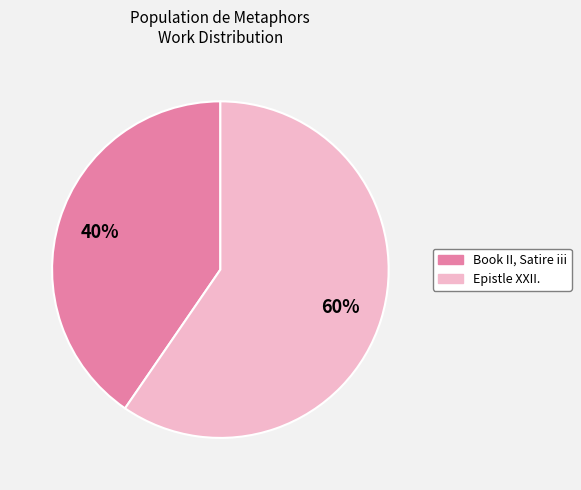

Rank the categories by value from lowest to highest.

Book II, Satire iii, Epistle XXII.